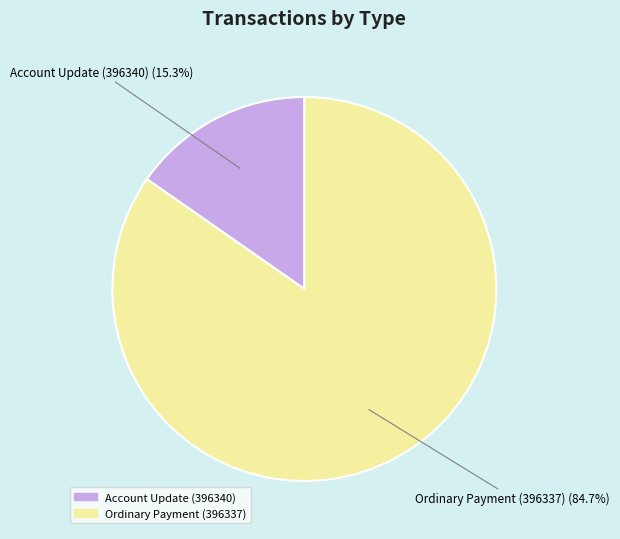

To the nearest percent, what portion does Account Update (396340) represent?

15%